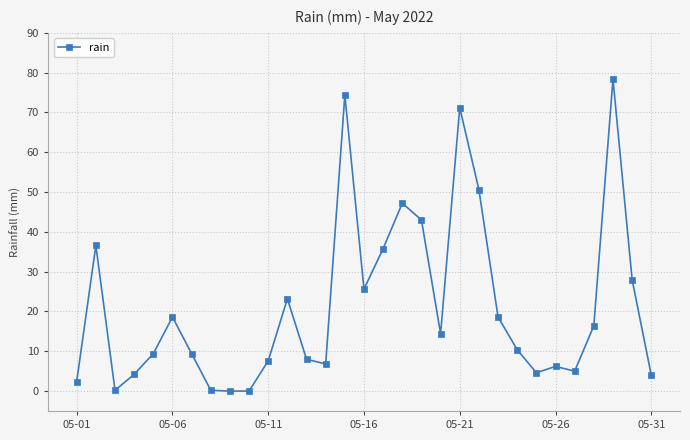

Count the number of data series in this chart.

1